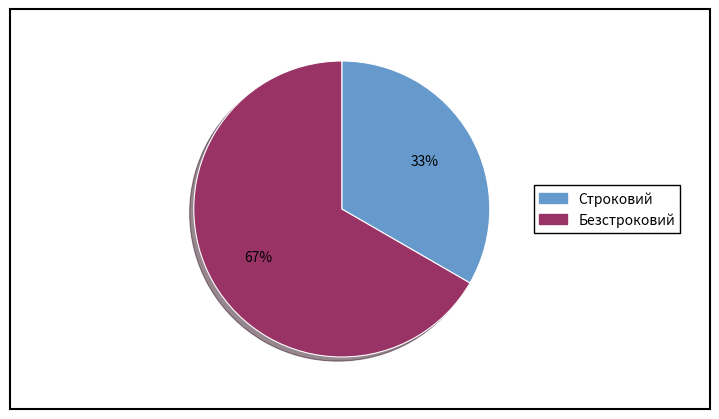

What is the largest slice in the pie chart?

Безстроковий